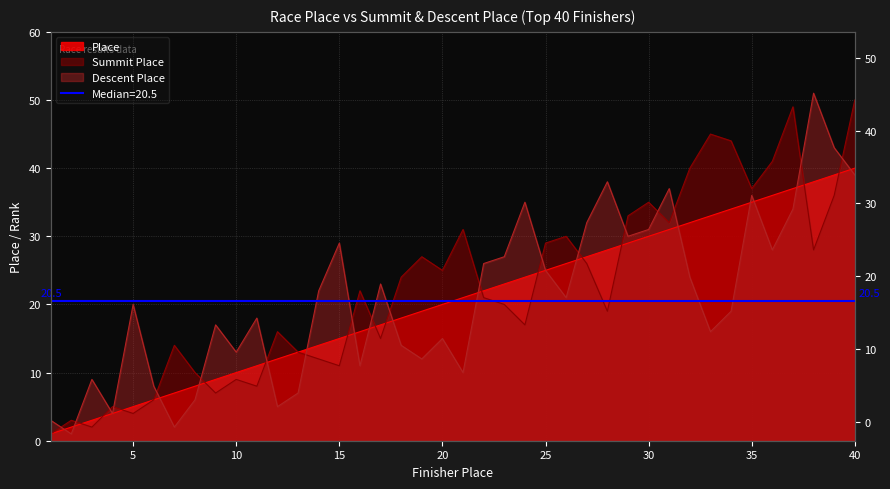

Where do Descent Place and Summit Place first cross each other?

1 and 2